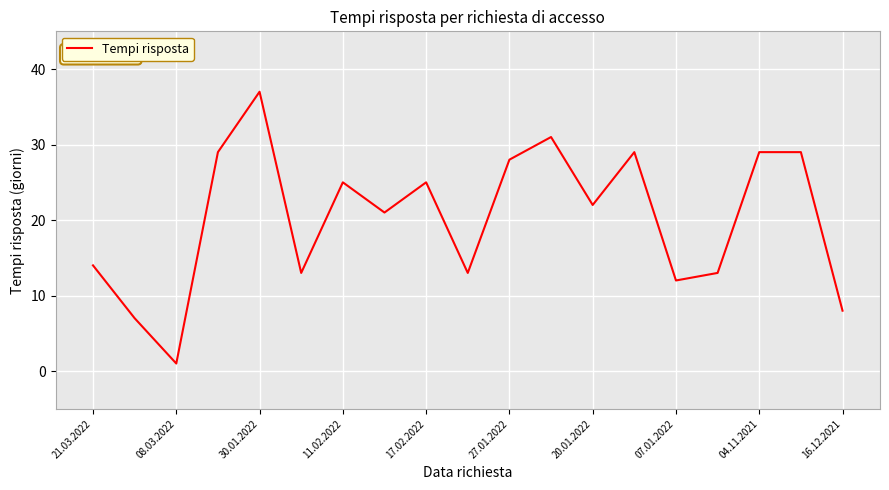

What is the minimum value shown in the chart?

1